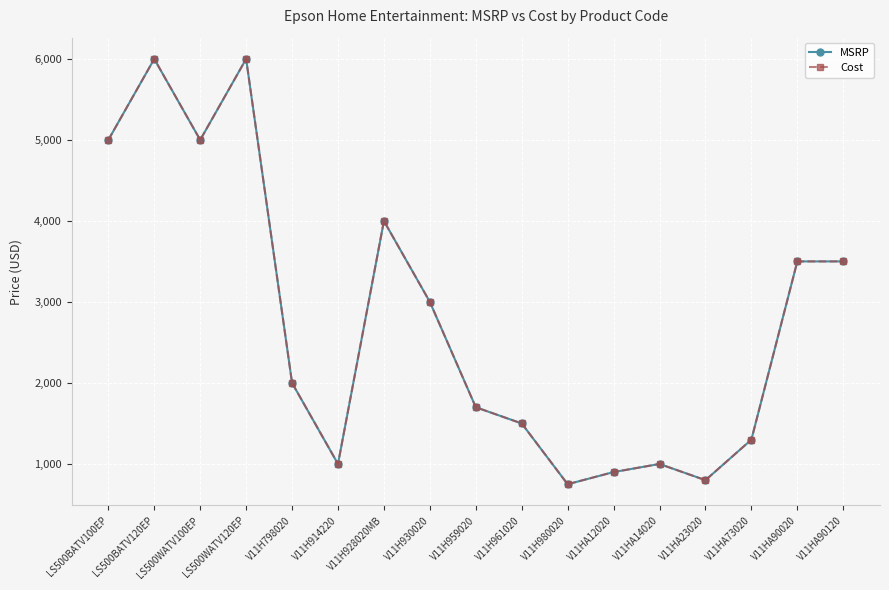

Which series has the largest total across all categories?

MSRP